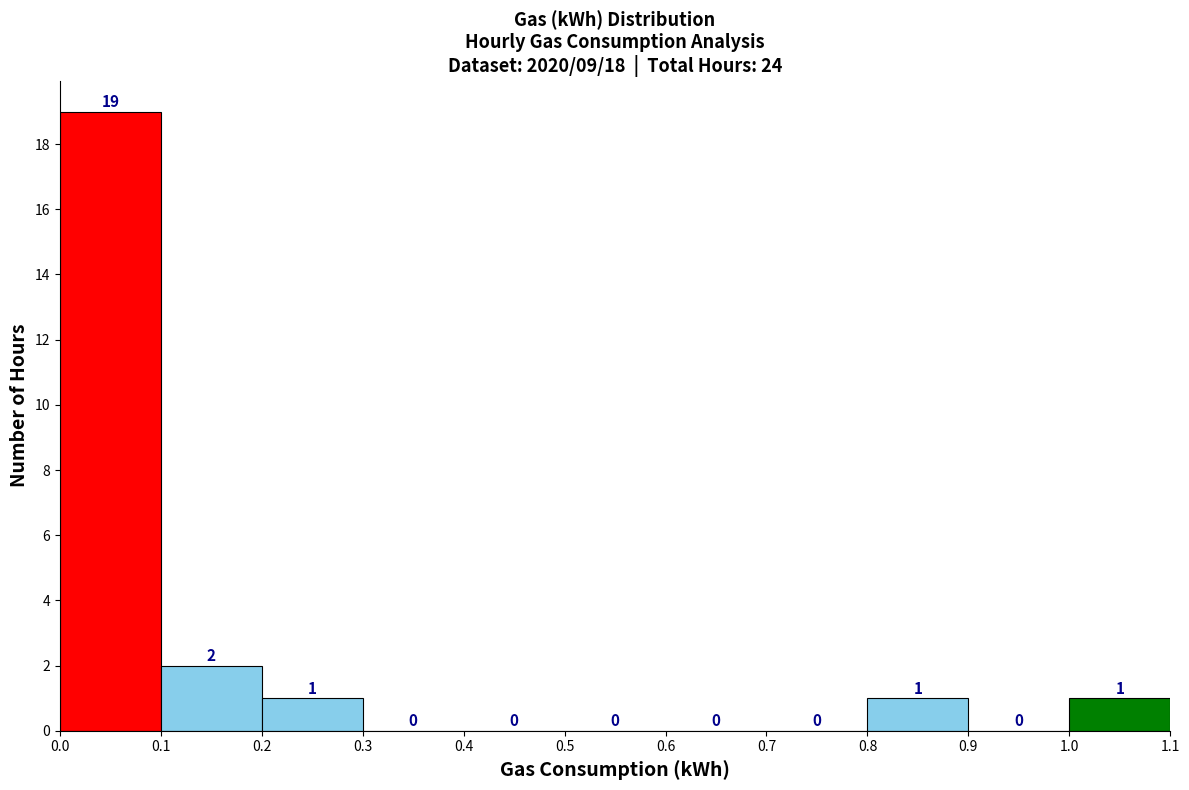

Reading left to right, list every bar in this chart as the range it spans on the x-axis followed by its height.

0.0 to 0.1: 19
0.1 to 0.2: 2
0.2 to 0.3: 1
0.3 to 0.4: 0
0.4 to 0.5: 0
0.5 to 0.6: 0
0.6 to 0.7: 0
0.7 to 0.8: 0
0.8 to 0.9: 1
0.9 to 1.0: 0
1.0 to 1.1: 1